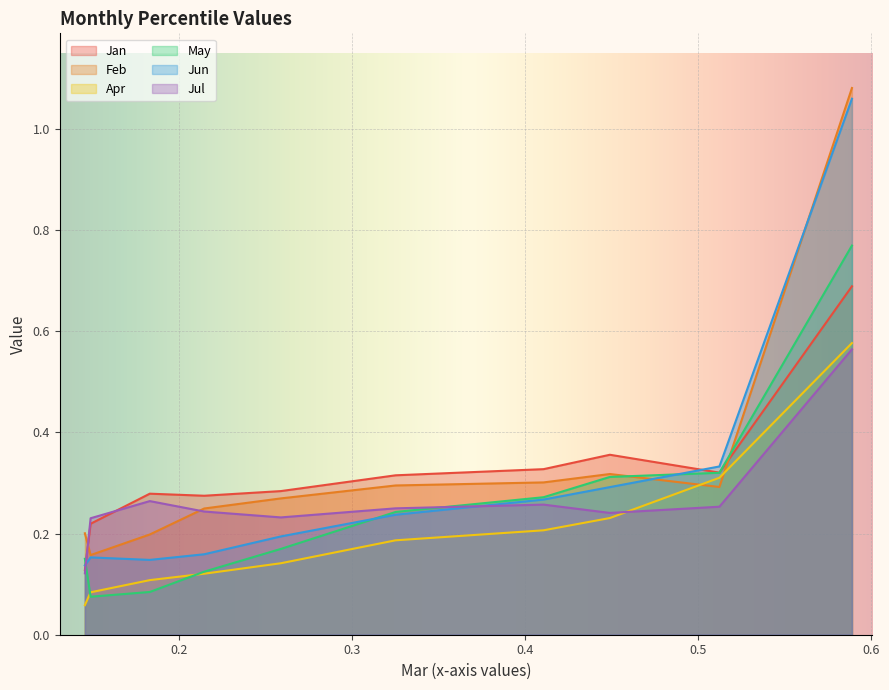

What is the minimum value shown in the chart?

0.1